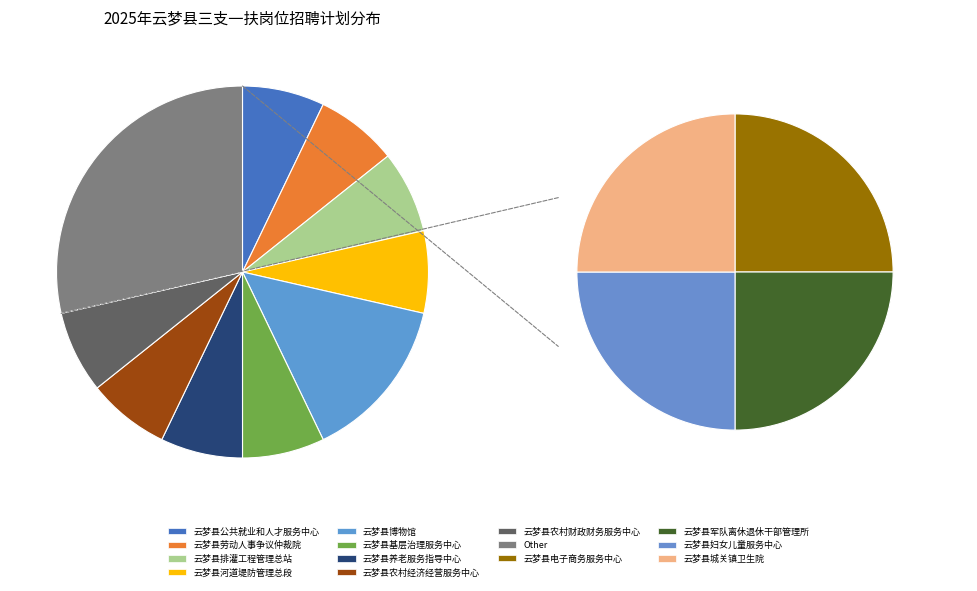

To the nearest percent, what portion does 云梦县农村财政财务服务中心 represent?

7%